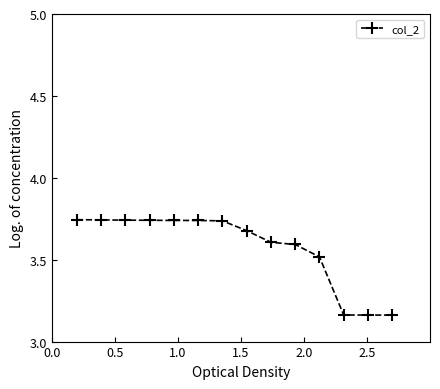

What is the sum of all values?

50.1